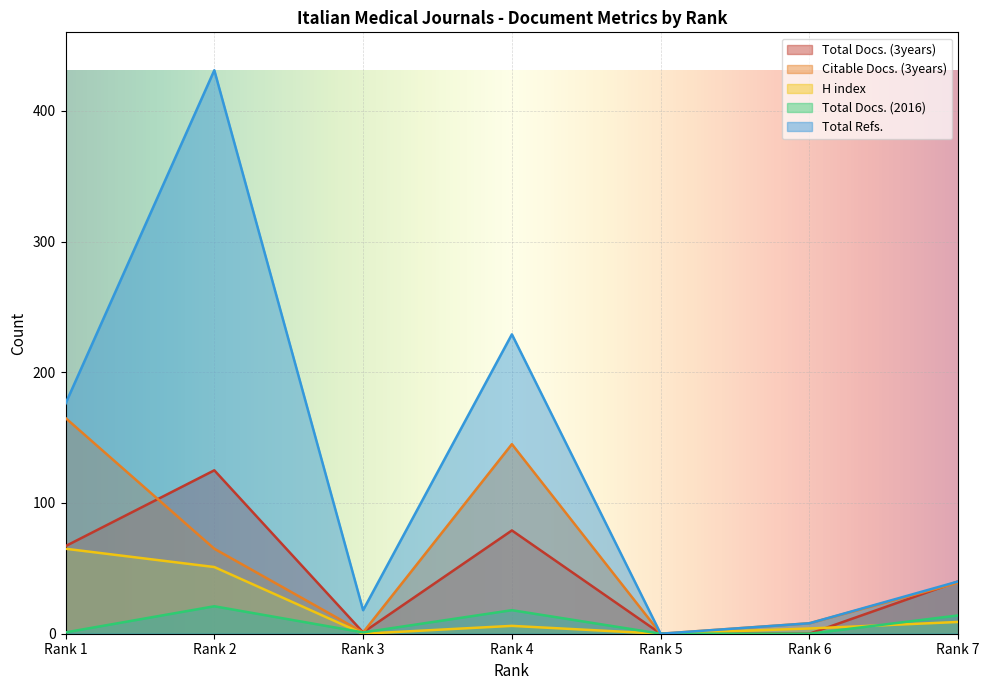

What is the value of the Total Refs. point at the 6th from the left?

8